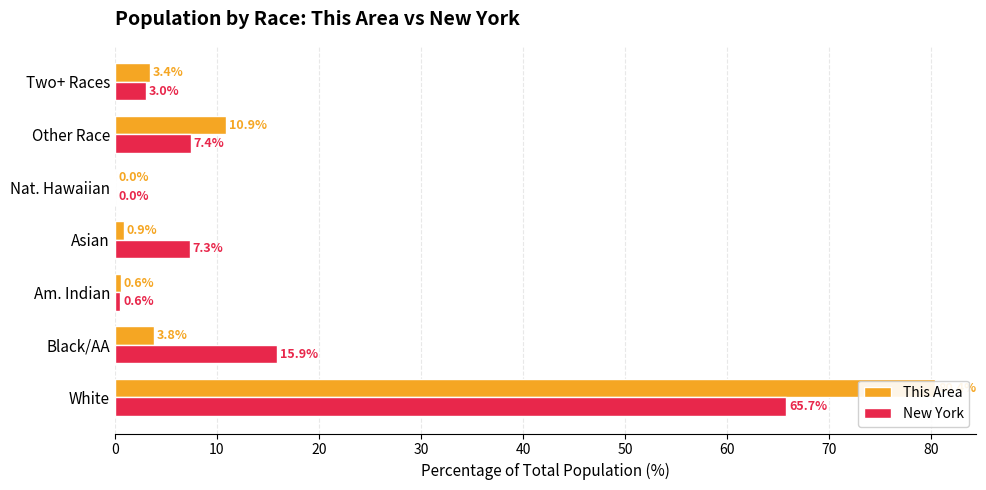

Rank the series by their maximum value, from highest to lowest.

This Area, New York